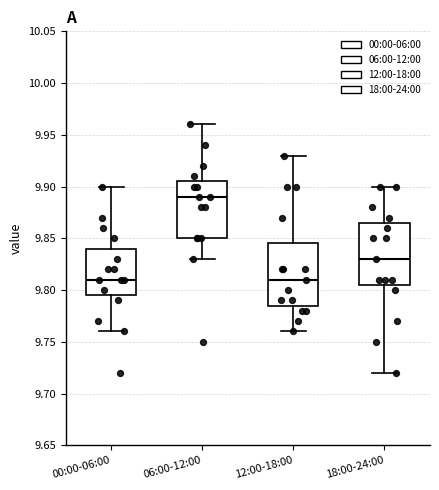

Reading left to right, transcribe this box plot: for each box, give where its median line is, the range the box spans, and where its two whiskers end, as read against the y-axis. The values are not printed on the chart, so give them approximately, as read against the axis.

00:00-06:00: median 9.810, box 9.795 to 9.840, whiskers 9.760 to 9.900
06:00-12:00: median 9.890, box 9.850 to 9.905, whiskers 9.830 to 9.960
12:00-18:00: median 9.810, box 9.785 to 9.845, whiskers 9.760 to 9.930
18:00-24:00: median 9.830, box 9.805 to 9.865, whiskers 9.720 to 9.900